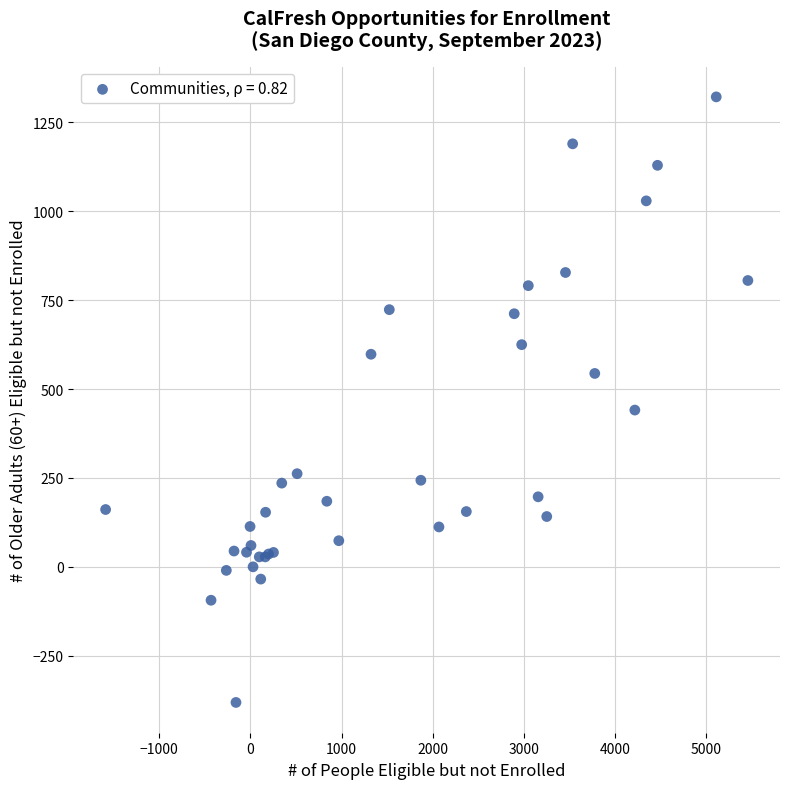

What Y value in the scatter plot is closest to 470?

441.0